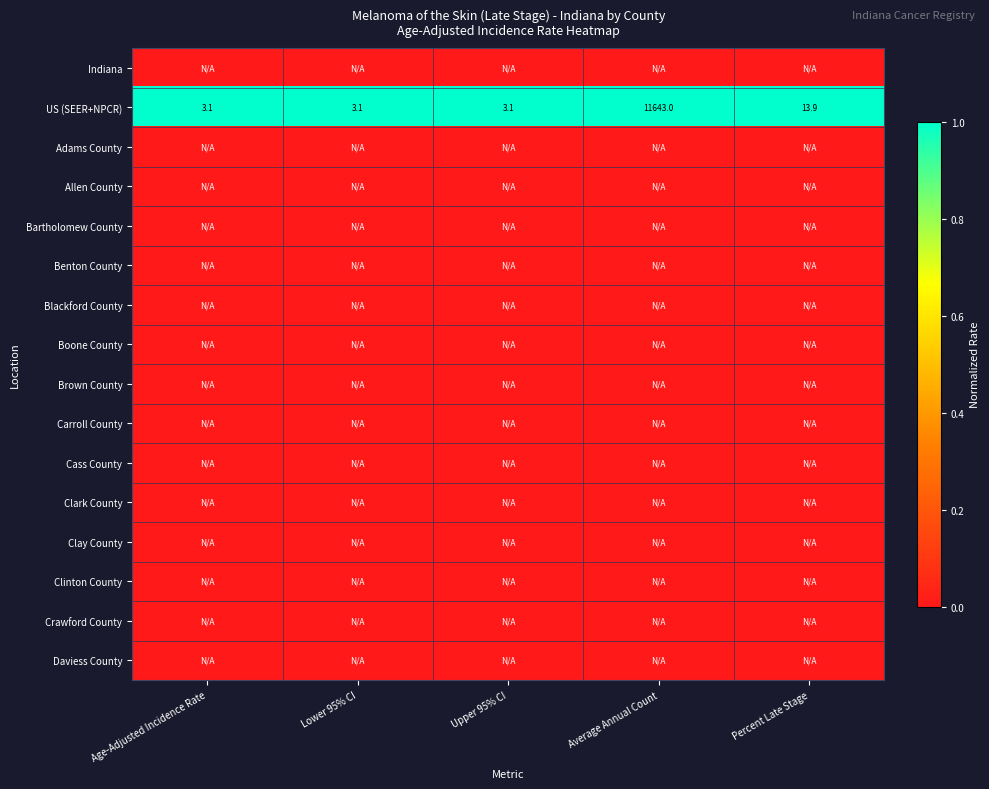

What is the minimum value for US (SEER+NPCR)?

3.1